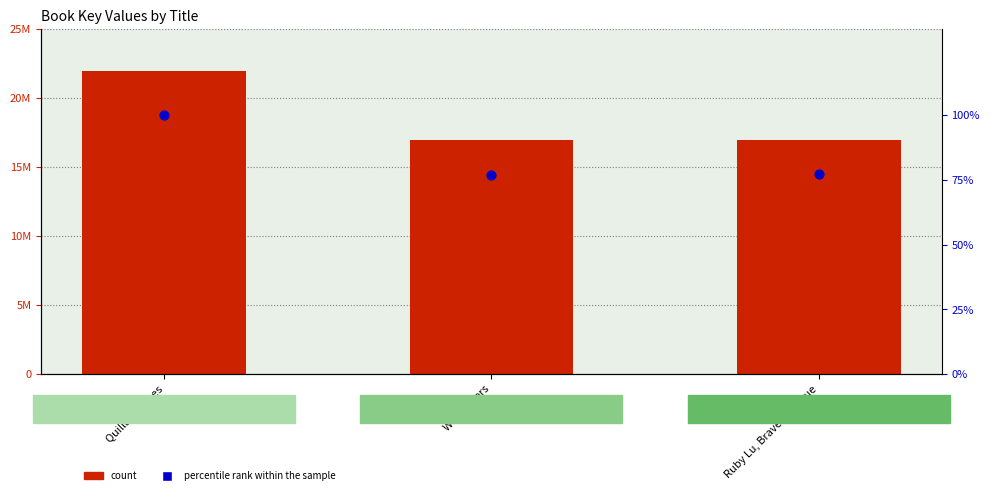

What is the total value across all series at Ruby Lu, Brave and True?

16974100.2